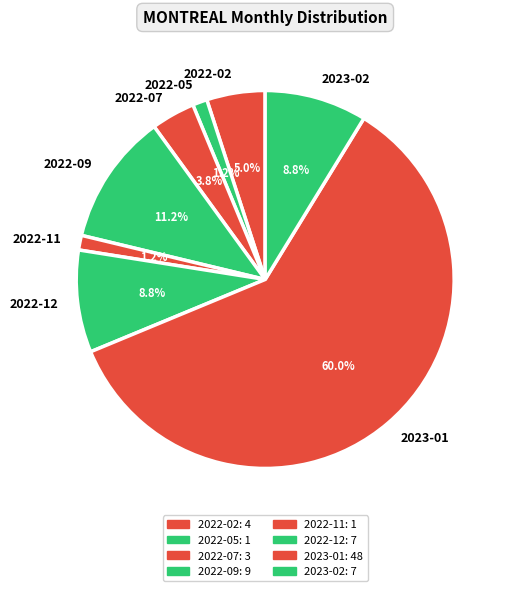

Which slice represents more than half of the pie?

2023-01